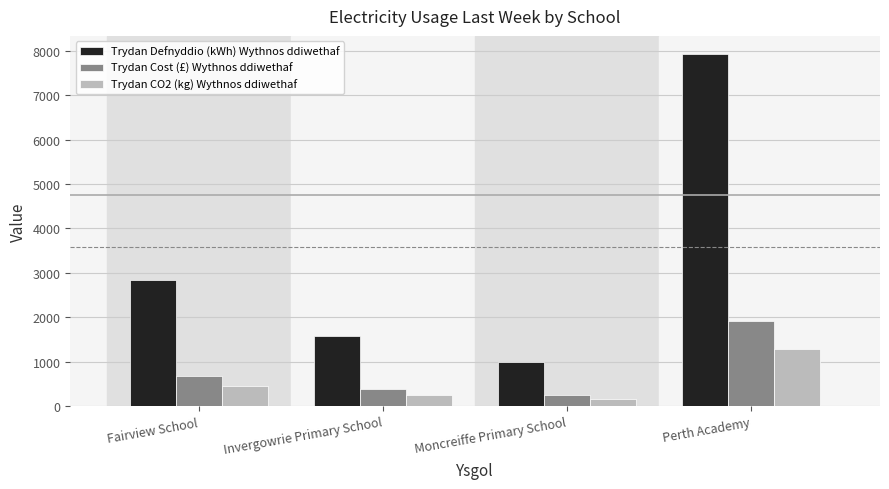

Which label corresponds to the largest value in the chart?

Perth Academy